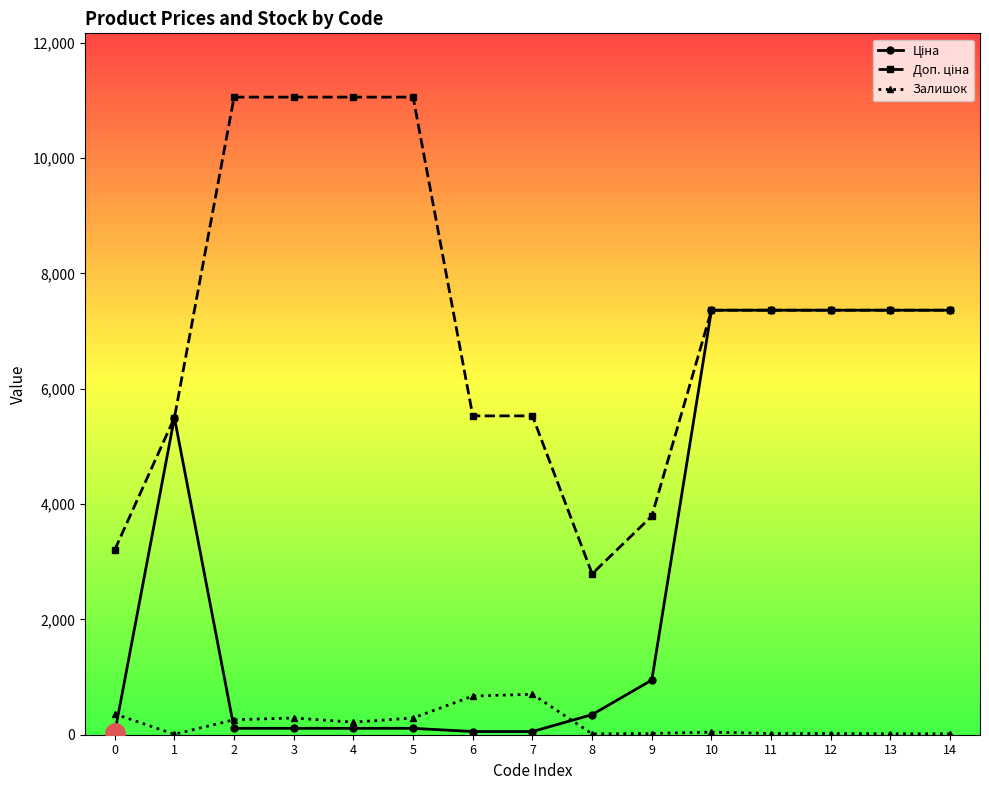

What is the value of the Залишок point at the 11th from the left?

45.0